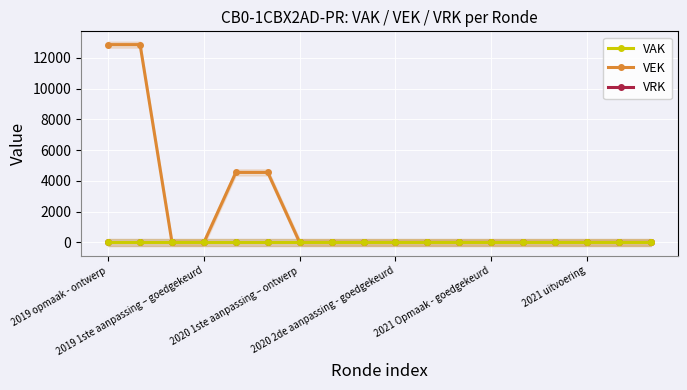

Which has a higher value, 7 or 2020 1ste aanpassing – ontwerp?

7